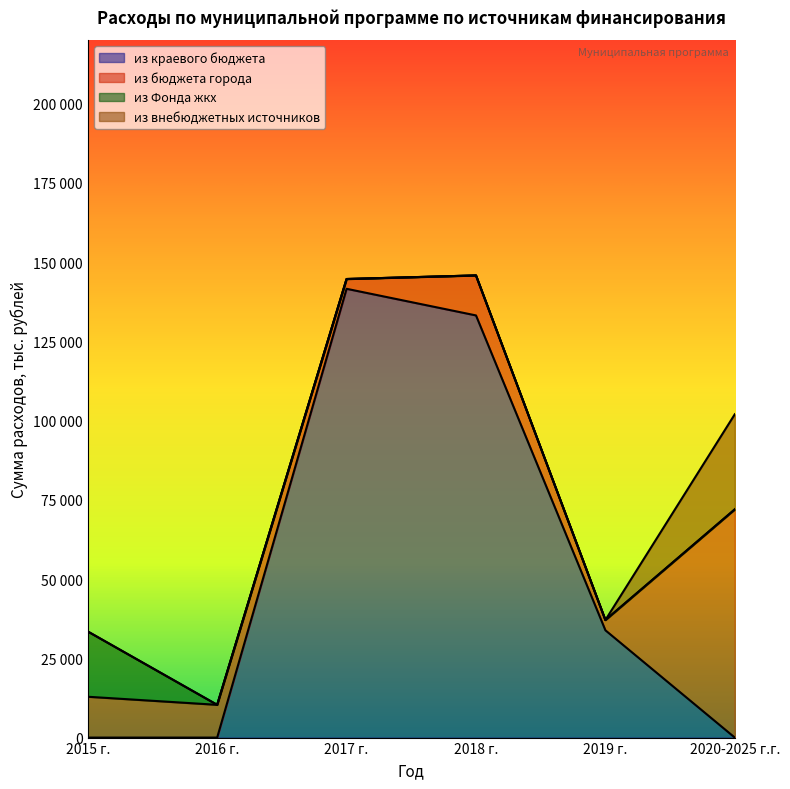

What is the total value across all series at 2019 г.?

37081.1